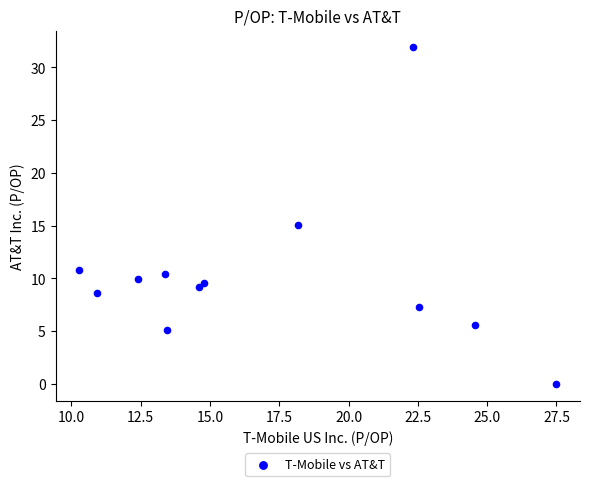

What is the range of Y values (max minus min)?

31.9